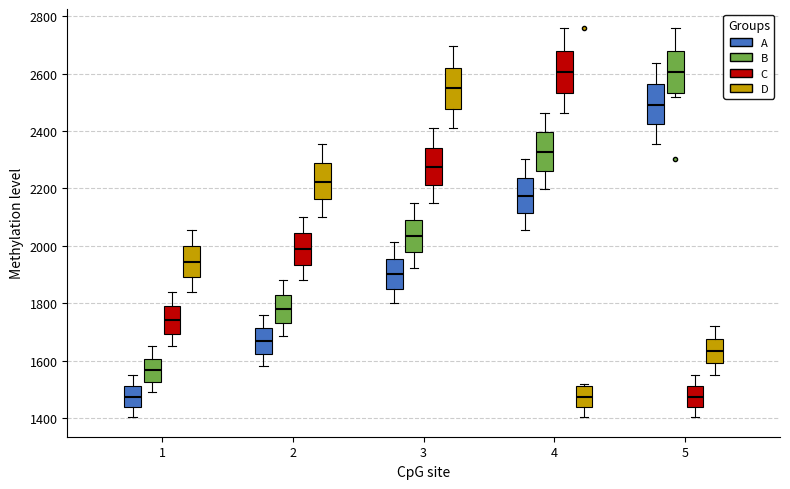

Reading left to right, transcribe this box plot: for each box, give where its median line is, the range the box spans, and where its two whiskers end, as read against the y-axis. The values are not printed on the chart, so give them approximately, as read against the axis.

1 (A): median 1480, box 1440 to 1520, whiskers 1400 to 1540
1 (B): median 1560, box 1520 to 1600, whiskers 1480 to 1660
1 (C): median 1740, box 1700 to 1780, whiskers 1660 to 1840
1 (D): median 1940, box 1900 to 2000, whiskers 1840 to 2060
2 (A): median 1660, box 1620 to 1720, whiskers 1580 to 1760
2 (B): median 1780, box 1740 to 1820, whiskers 1680 to 1880
2 (C): median 1980, box 1940 to 2040, whiskers 1880 to 2100
2 (D): median 2220, box 2160 to 2280, whiskers 2100 to 2360
3 (A): median 1900, box 1840 to 1960, whiskers 1800 to 2020
3 (B): median 2040, box 1980 to 2080, whiskers 1920 to 2140
3 (C): median 2280, box 2220 to 2340, whiskers 2140 to 2420
3 (D): median 2540, box 2480 to 2620, whiskers 2420 to 2700
4 (A): median 2180, box 2120 to 2240, whiskers 2060 to 2300
4 (B): median 2320, box 2260 to 2400, whiskers 2200 to 2460
4 (C): median 2600, box 2540 to 2680, whiskers 2460 to 2760
4 (D): median 1480, box 1440 to 1520, whiskers 1400 to 1520 (just above the box's upper edge)
5 (A): median 2500, box 2420 to 2560, whiskers 2360 to 2640
5 (B): median 2600, box 2540 to 2680, whiskers 2520 to 2760
5 (C): median 1480, box 1440 to 1520, whiskers 1400 to 1540
5 (D): median 1640, box 1600 to 1680, whiskers 1540 to 1720